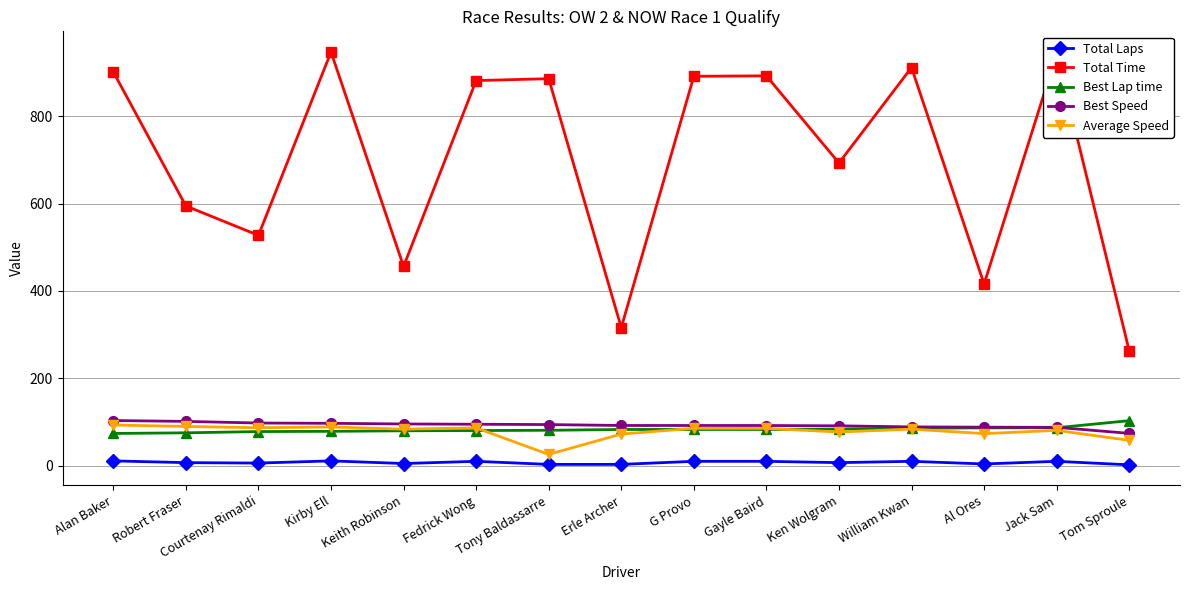

What is the label of the 9th point from the right?

Tony Baldassarre